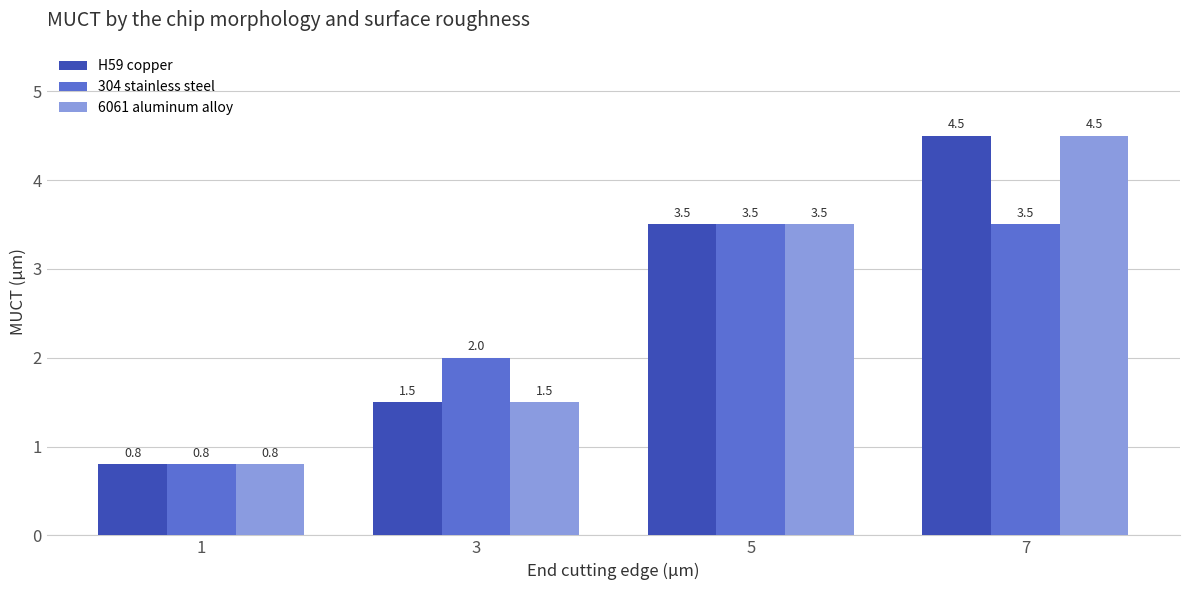

Does the chart contain any negative values?

No